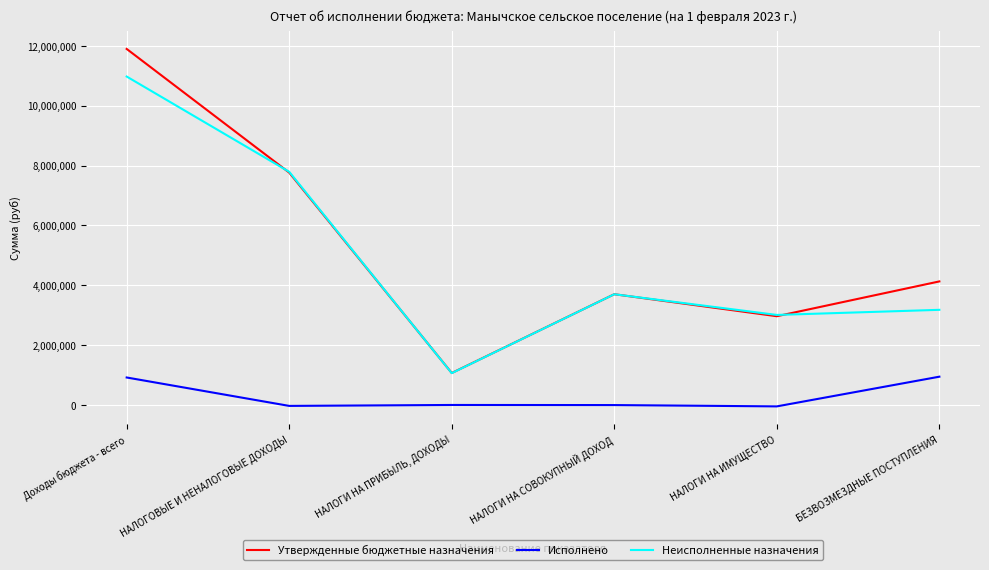

Is it true that Неисполненные назначения equals 4105822.9 at Доходы бюджета - всего?

False